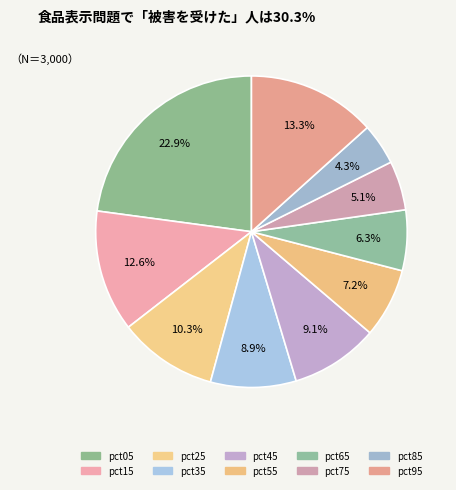

Count the number of slices in the pie.

10